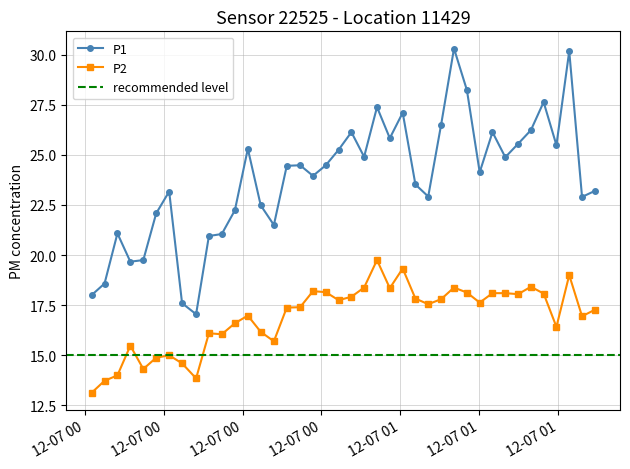

What is the spread (max minus min) of values at 12-07 00?

4.9